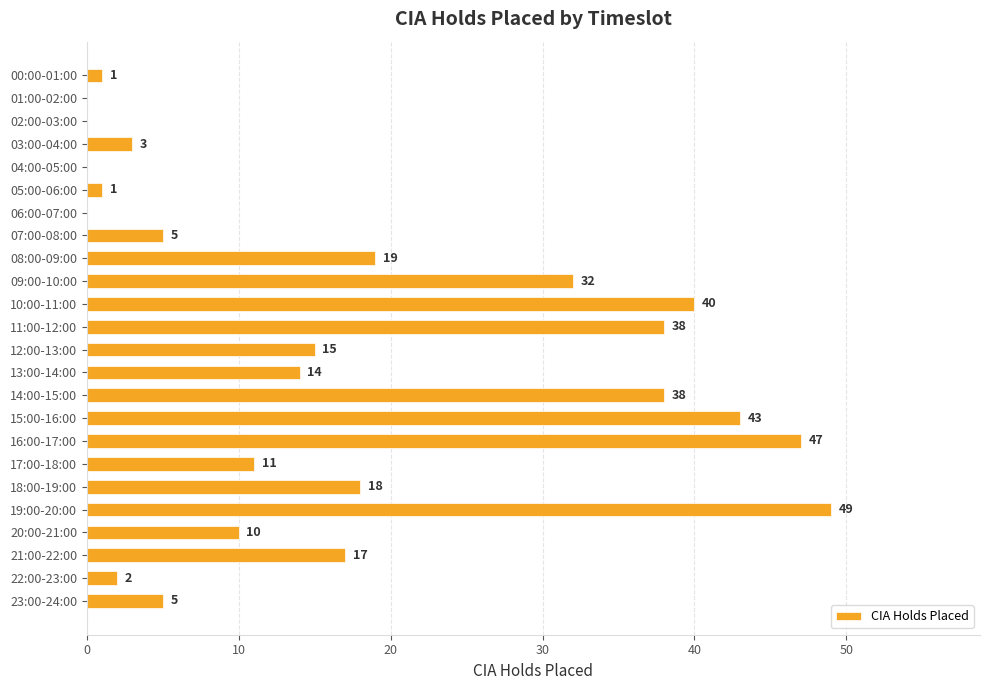

The chart shows a value of 38 at 11:00-12:00. True or false?

True